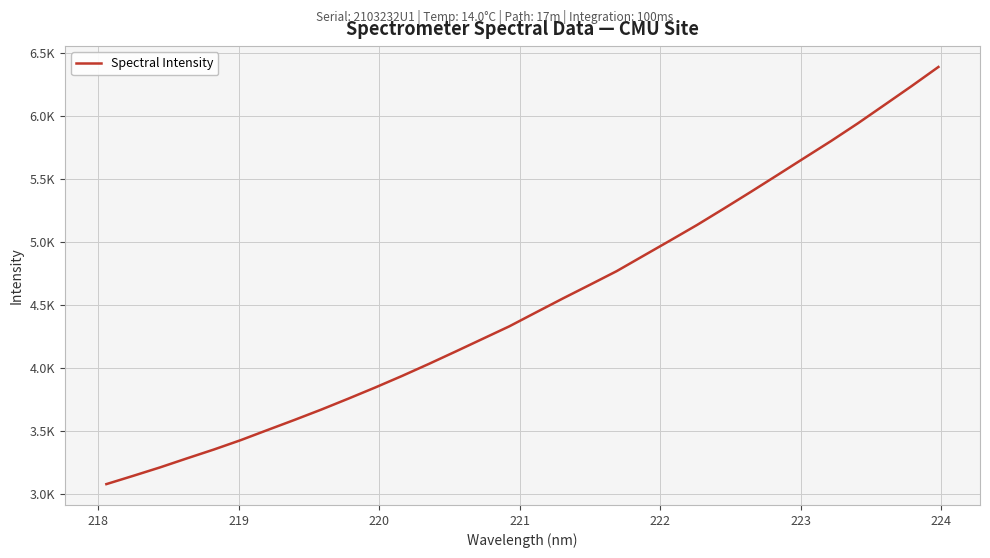

What is the label of the 8th point from the left?

224